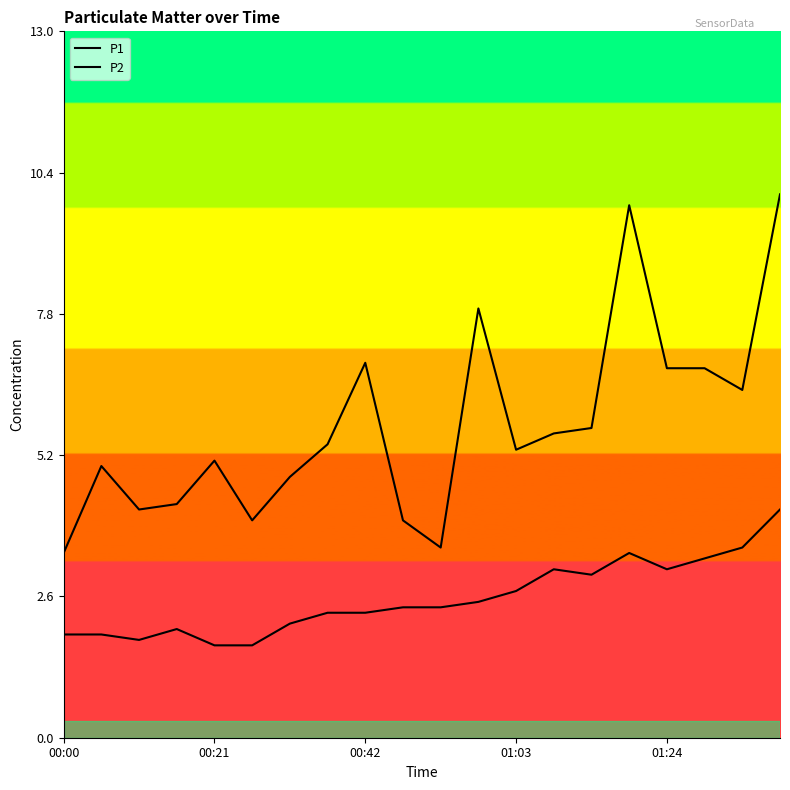

How many data points in P2 are less than 2?

5